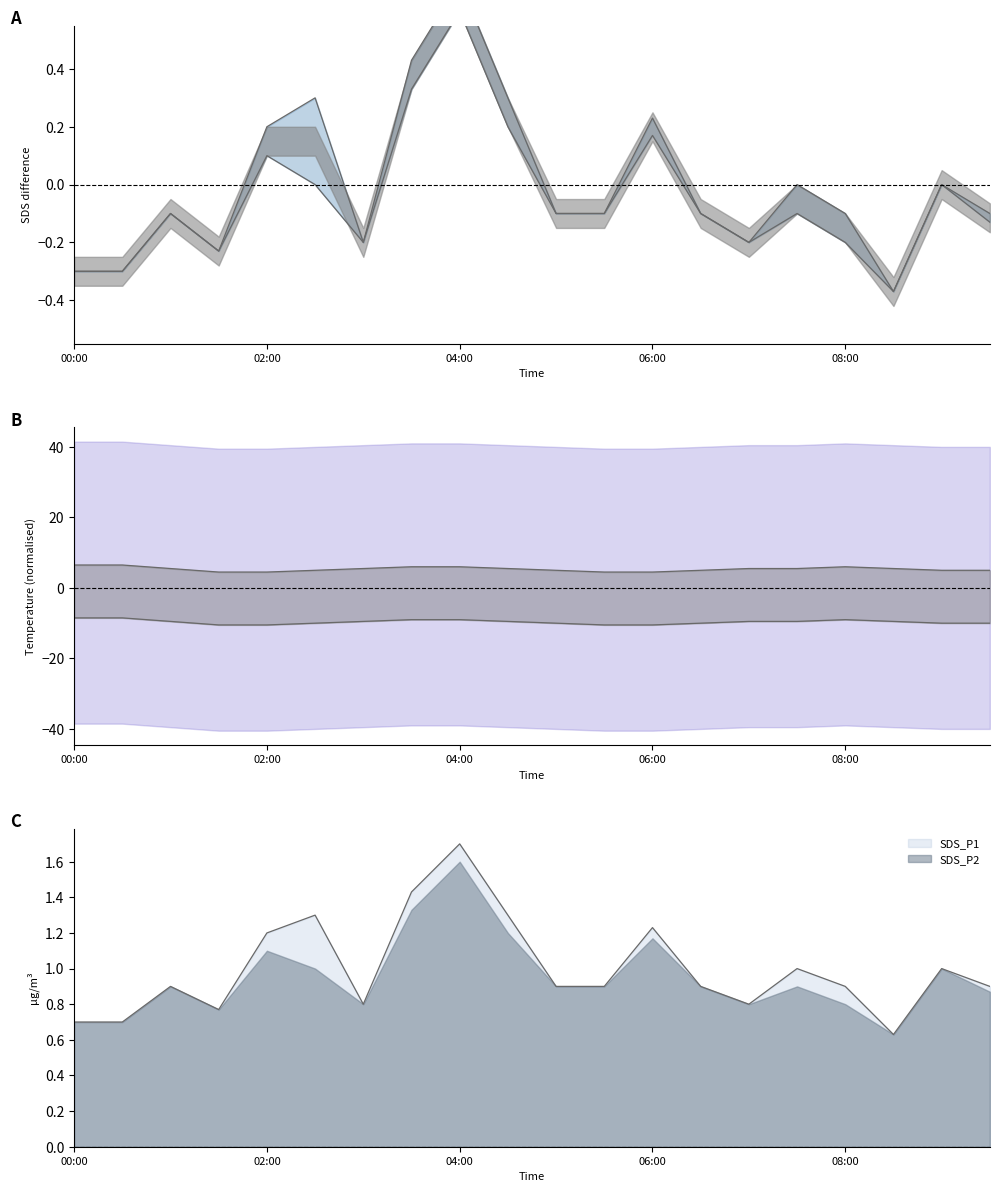

True or false: SDS_P2 has a value of -0.1 at 05:30.

False